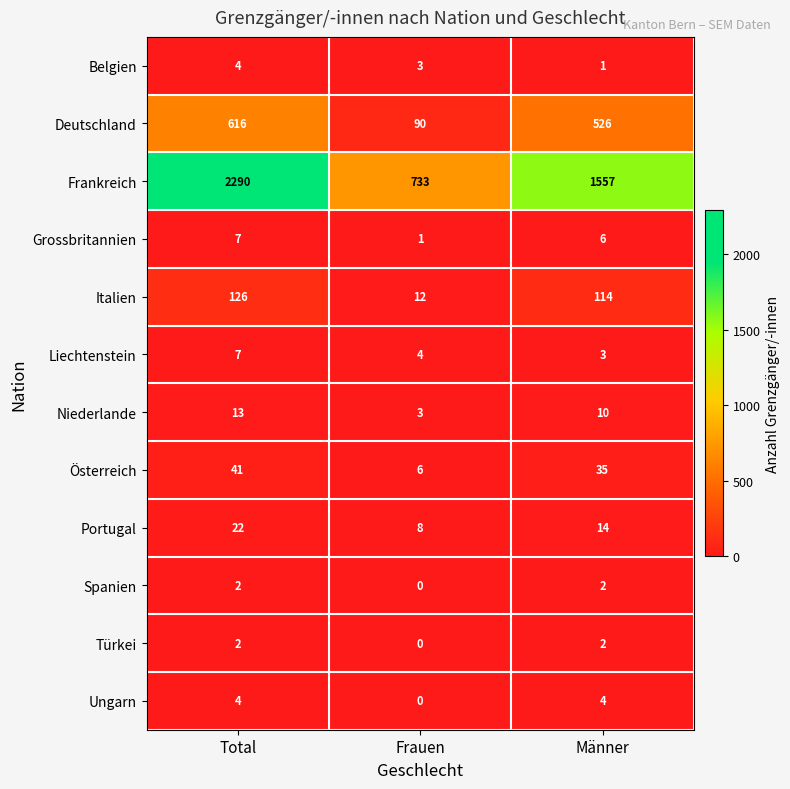

Where does the Niederlande series first go above 10?

Total